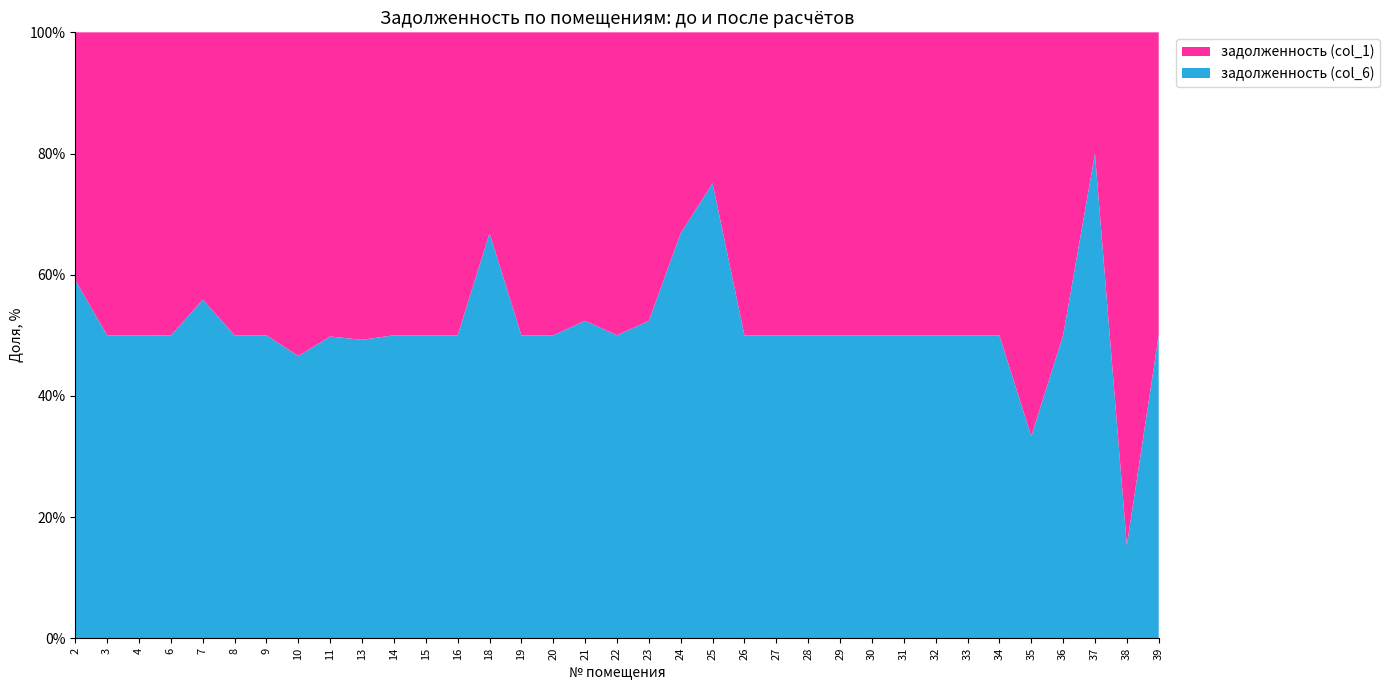

Reading right to left, extract all data points from this chart.

задолженность (col_1): 39=256.3	38=2851.6	37=252.4	36=250.6	35=496.8	34=250.7	33=253.4	32=257.0	31=199.4	30=197.3	29=288.0	28=294.5	27=205.2	26=252.7	25=255.3	24=749.9	23=9703.9	22=247.0	21=9868.4	20=252.0	19=252.7	18=759.9	16=208.8	15=289.4	14=298.8	13=203.5	11=512.5	10=9512.1	9=251.3	8=248.4	7=2855.0	6=251.6	4=518.4	3=203.8	2=1401.6
задолженность (col_6): 39=256.3	38=515.5	37=1006.9	36=250.6	35=248.4	34=250.6	33=253.4	32=257.0	31=199.4	30=197.3	29=288.0	28=294.5	27=205.2	26=252.7	25=769.4	24=1512.9	23=10677.1	22=247.0	21=10858.1	20=252.0	19=252.7	18=1531.6	16=208.8	15=289.4	14=298.8	13=197.5	11=508.3	10=8294.8	9=251.3	8=248.4	7=3614.0	6=251.3	4=518.4	3=203.8	2=2023.6